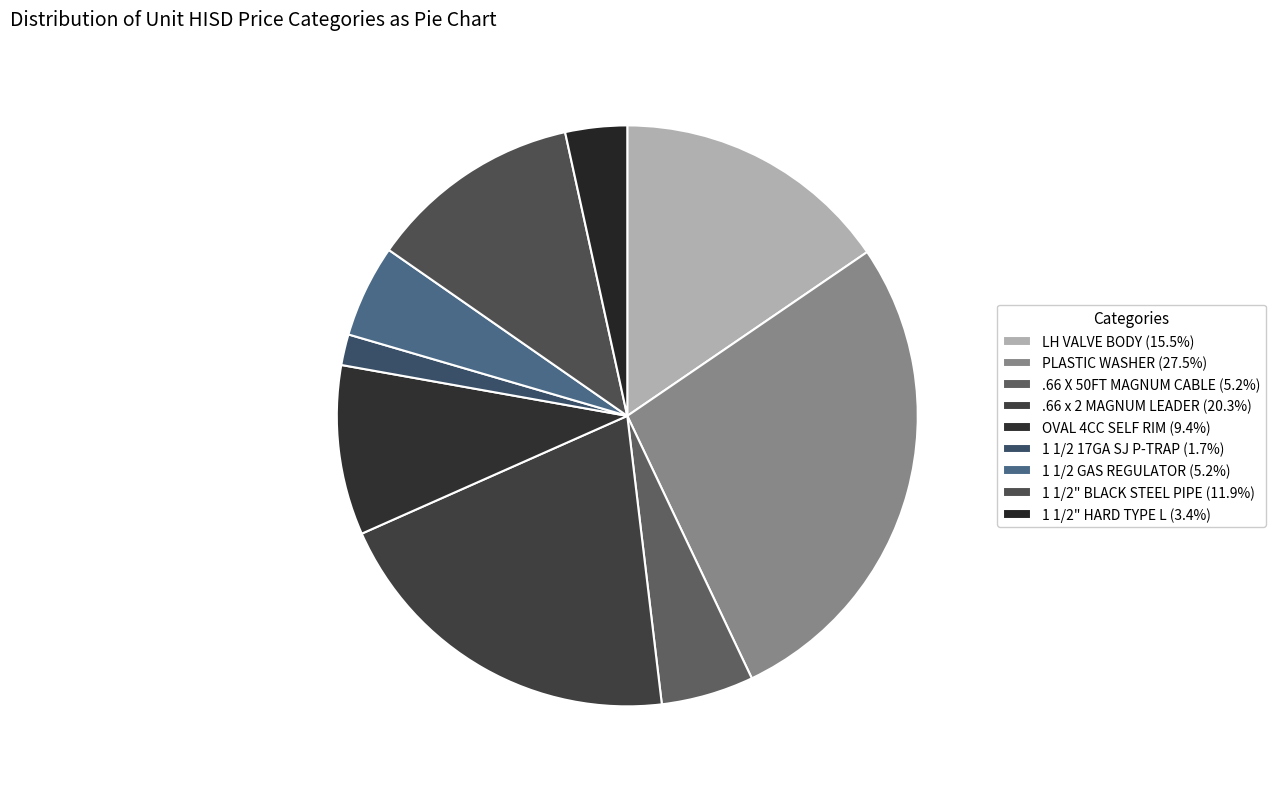

Rank the categories by value from highest to lowest.

PLASTIC WASHER, .66 x 2 MAGNUM LEADER, LH VALVE BODY, 1 1/2" BLACK STEEL PIPE, OVAL 4CC SELF RIM, .66 X 50FT MAGNUM CABLE, 1 1/2 GAS REGULATOR, 1 1/2" HARD TYPE L, 1 1/2 17GA SJ P-TRAP